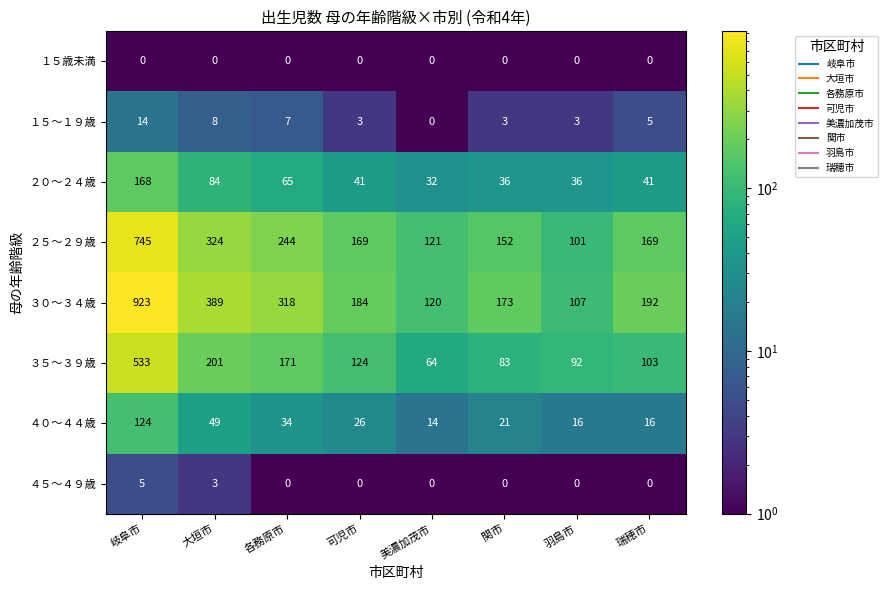

At which label does ３５～３９歳 first exceed 124?

岐阜市